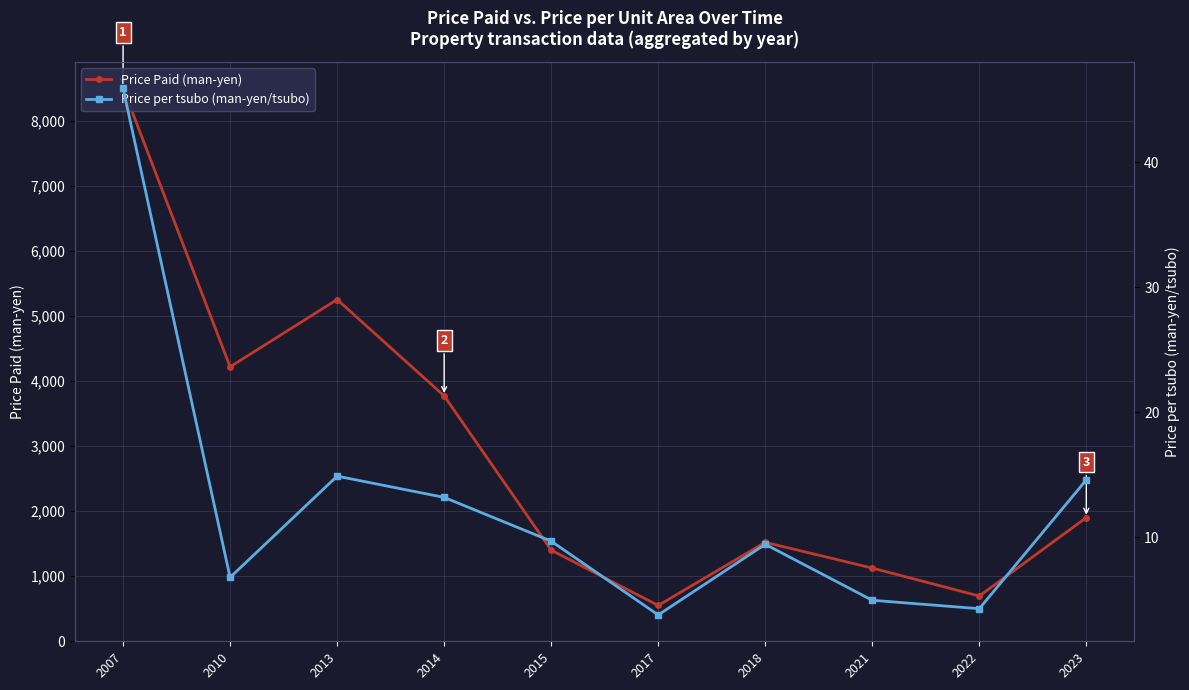

Rank the series by their average value, from highest to lowest.

Price Paid (man-yen), Price per tsubo (man-yen/tsubo)